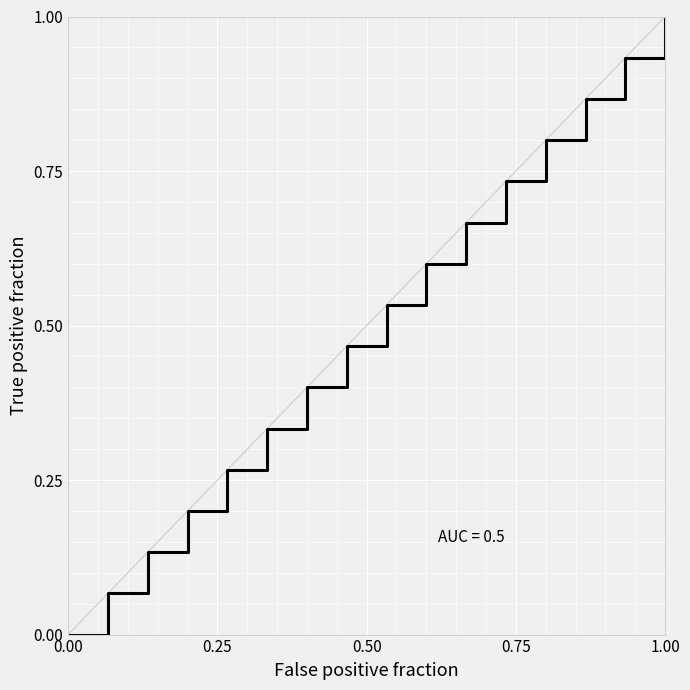

Which category has the highest value across all series?

1.00